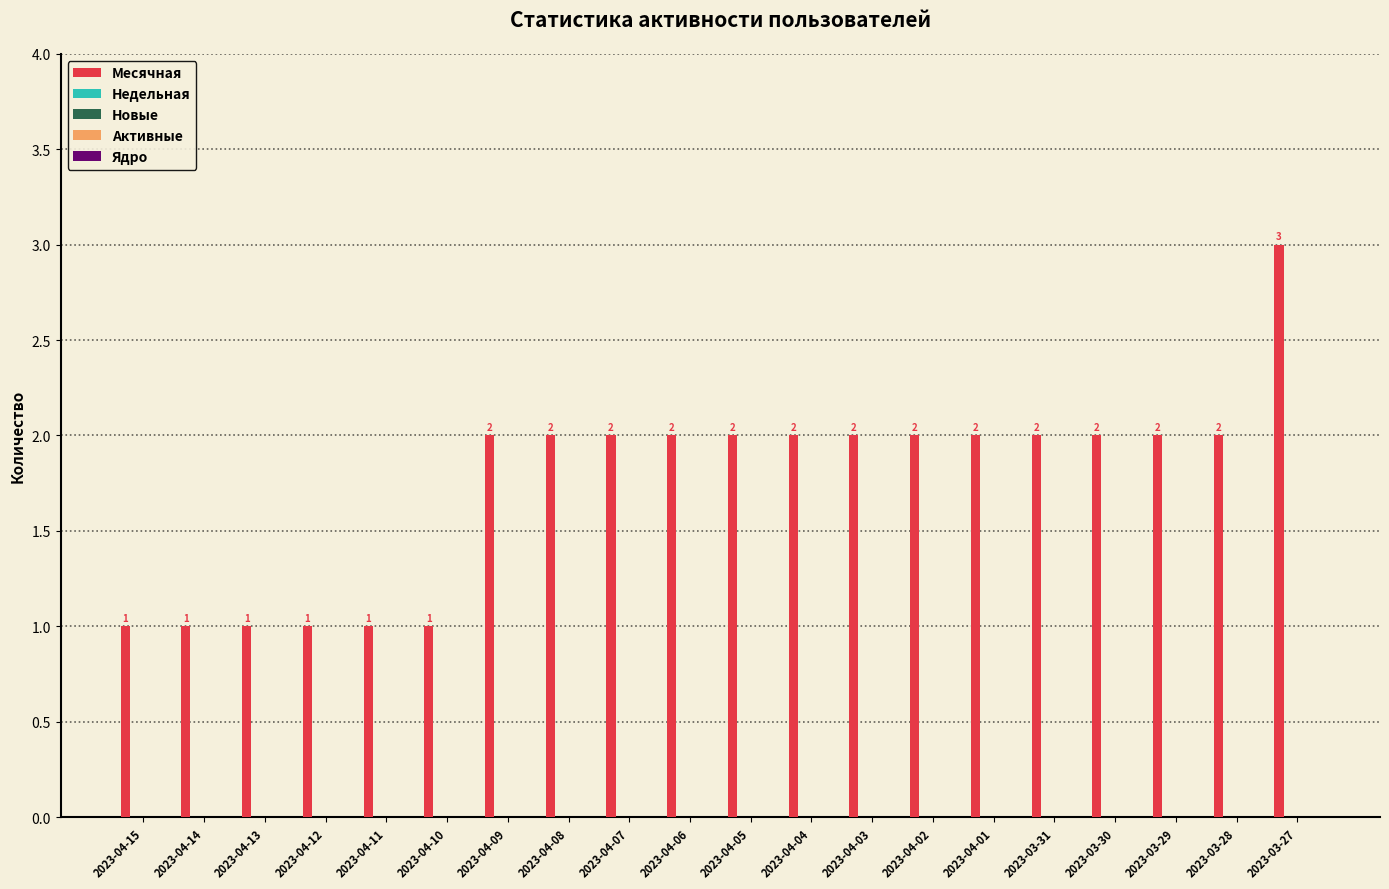

What is the greatest value displayed?

3